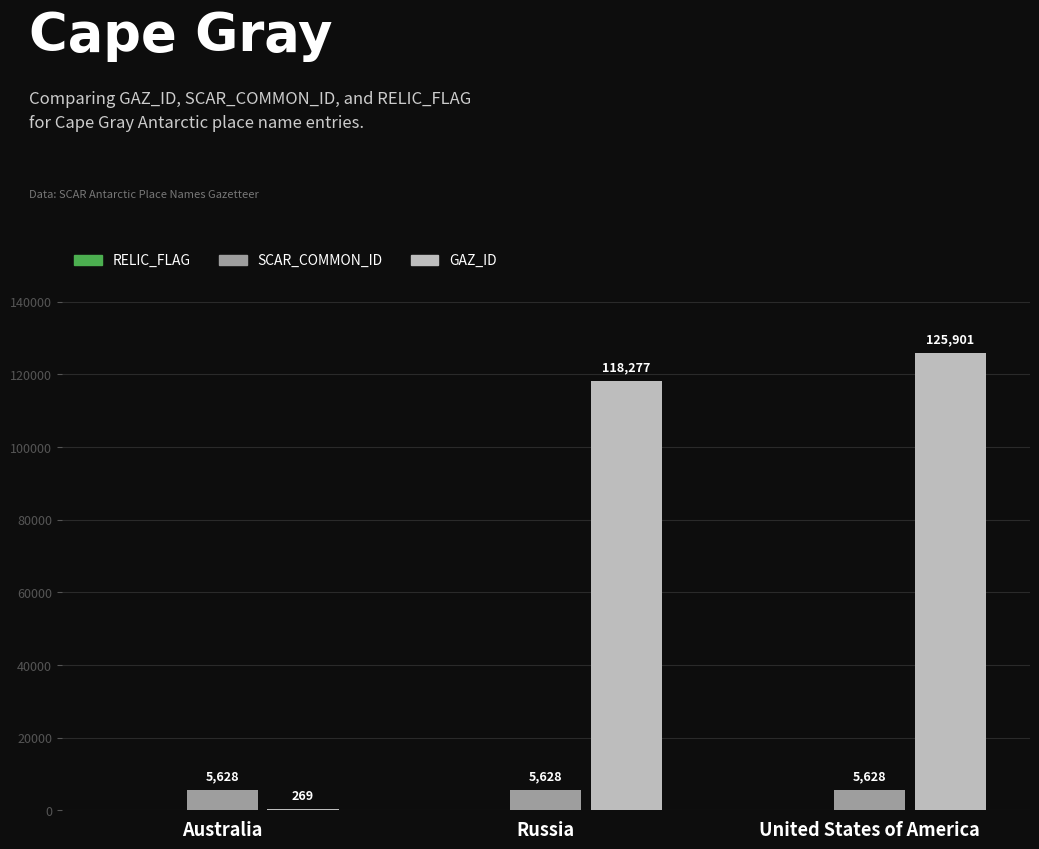

What is the total value across all series at Australia?

5897